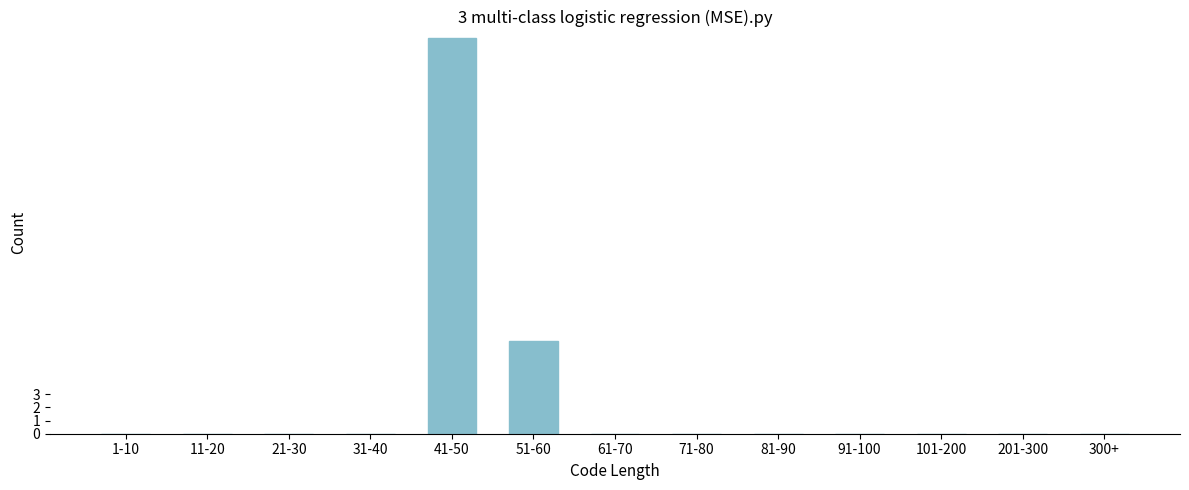

Reading left to right, what are all the values shown in this chart?

1-10=0	11-20=0	21-30=0	31-40=0	41-50=30	51-60=7	61-70=0	71-80=0	81-90=0	91-100=0	101-200=0	201-300=0	300+=0